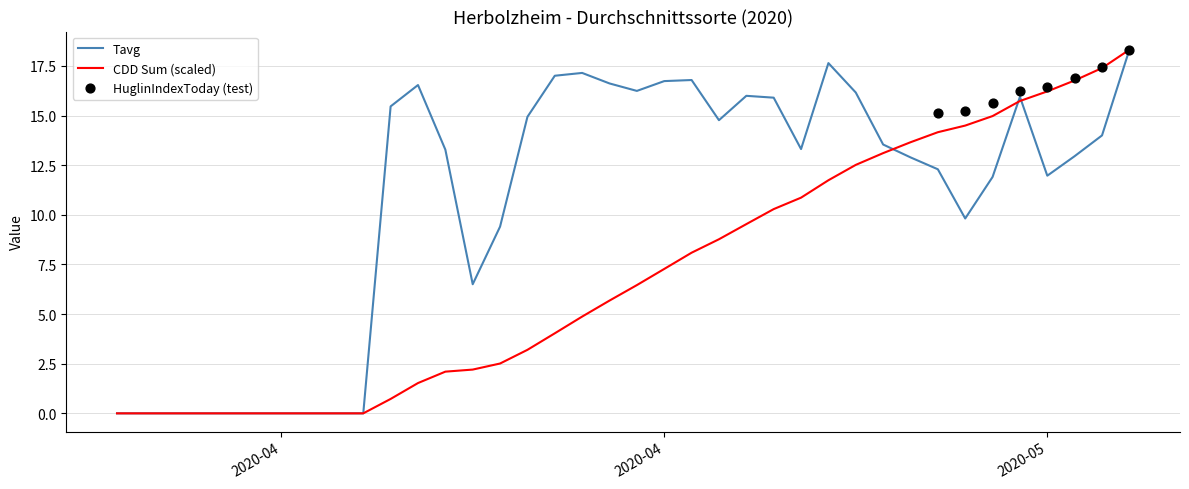

At which category is the sum across all series the highest?

08.05.2020